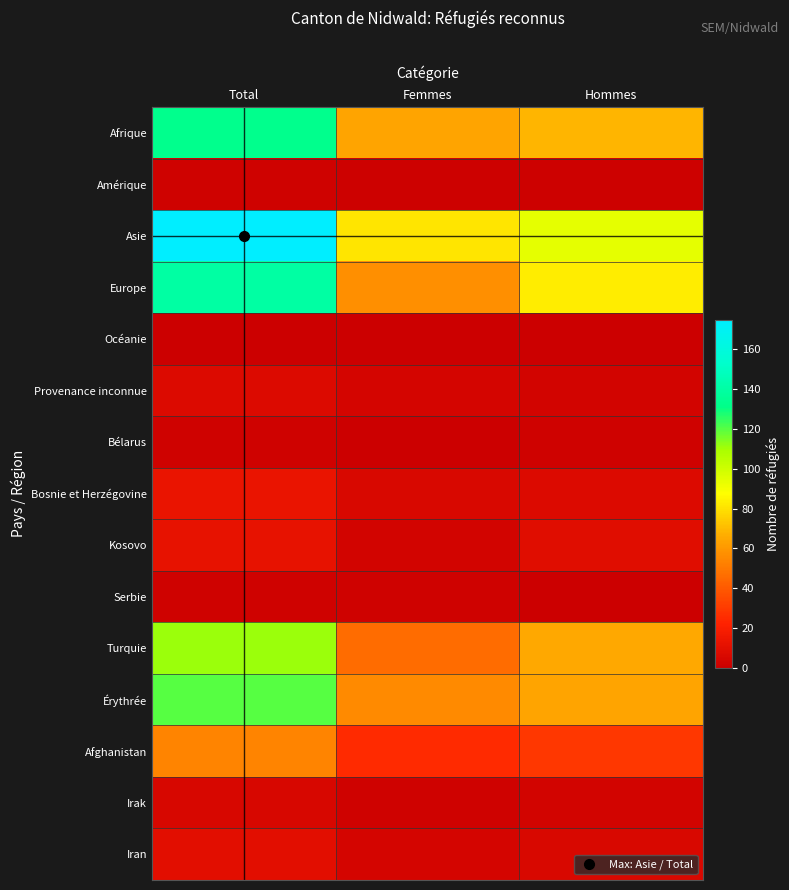

Between Femmes and Total, which is larger?

Total